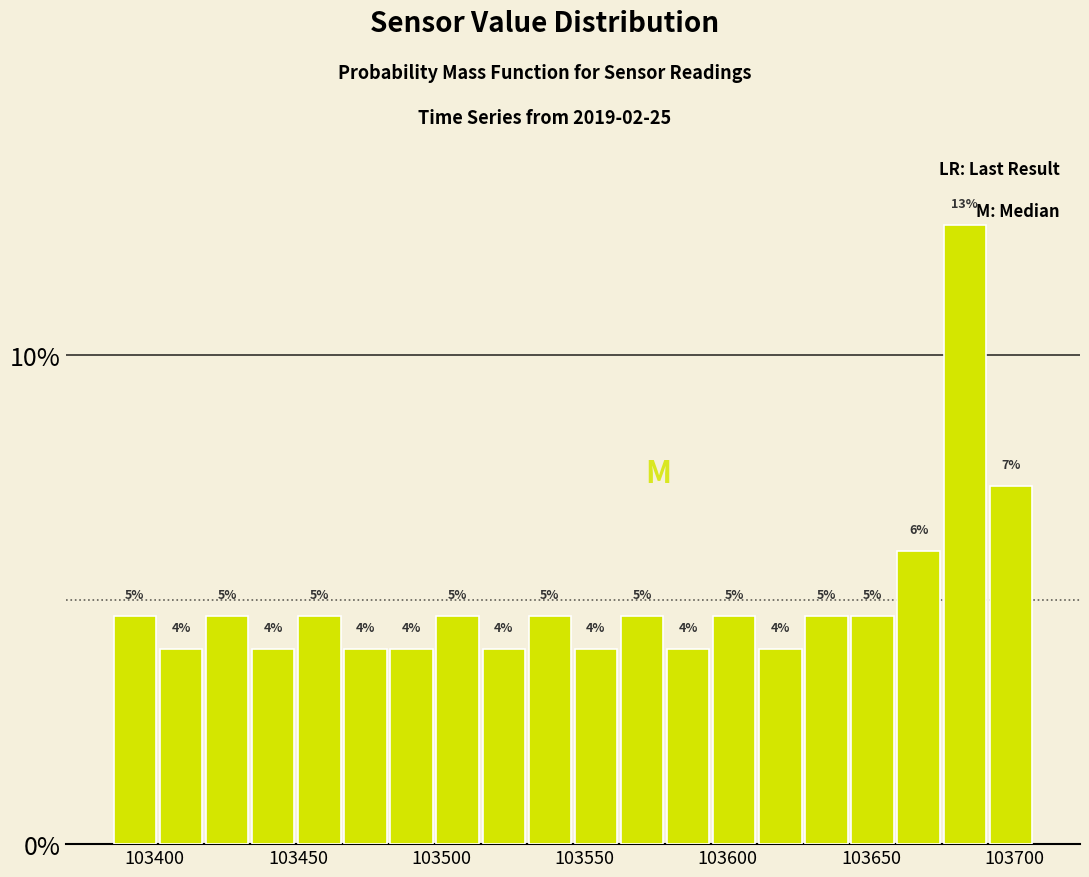

Around what value on the x-axis is the tallest bar? Give the approximate position of its centre, as read against the axis.

103685